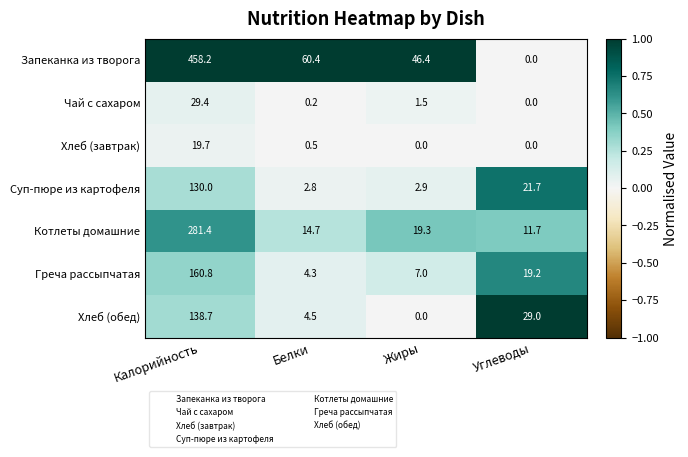

List the series in order of their peak value, lowest first.

Хлеб (завтрак), Чай с сахаром, Суп-пюре из картофеля, Хлеб (обед), Греча рассыпчатая, Котлеты домашние, Запеканка из творога